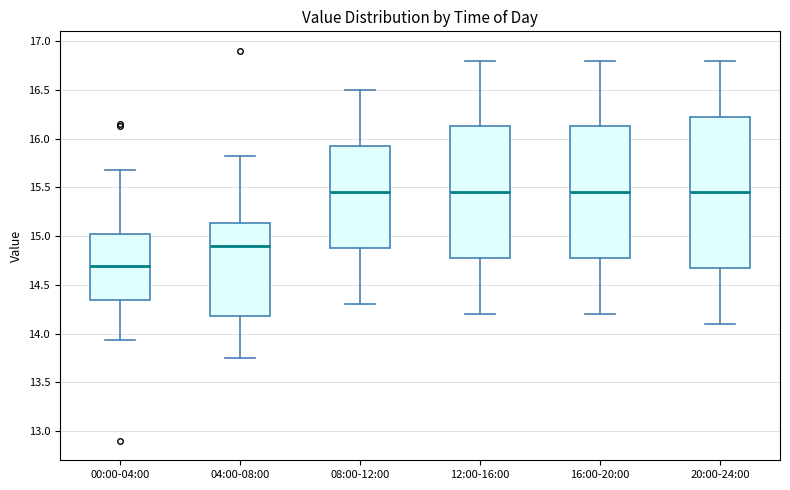

Reading left to right, read every box against the y-axis: the position of its median line, the range the box covers, and the ends of its whiskers. The values are not printed on the chart, so give them approximately, as read against the axis.

00:00-04:00: median 14.70, box 14.35 to 15.00, whiskers 13.95 to 15.70
04:00-08:00: median 14.90, box 14.20 to 15.15, whiskers 13.75 to 15.80
08:00-12:00: median 15.45, box 14.90 to 15.95, whiskers 14.30 to 16.50
12:00-16:00: median 15.45, box 14.80 to 16.15, whiskers 14.20 to 16.80
16:00-20:00: median 15.45, box 14.80 to 16.15, whiskers 14.20 to 16.80
20:00-24:00: median 15.45, box 14.70 to 16.25, whiskers 14.10 to 16.80